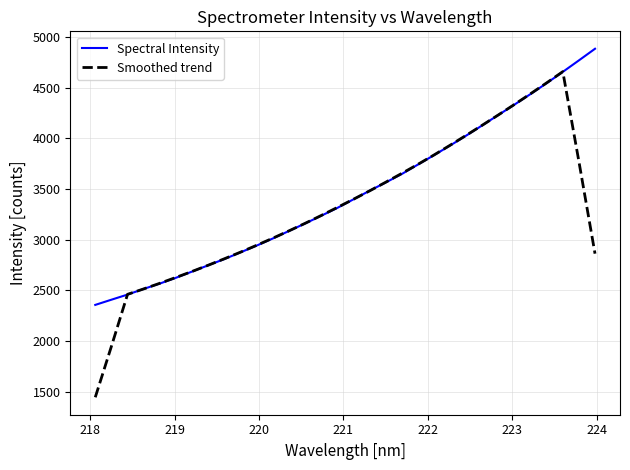

Which series has the largest range (max minus min)?

Smoothed trend